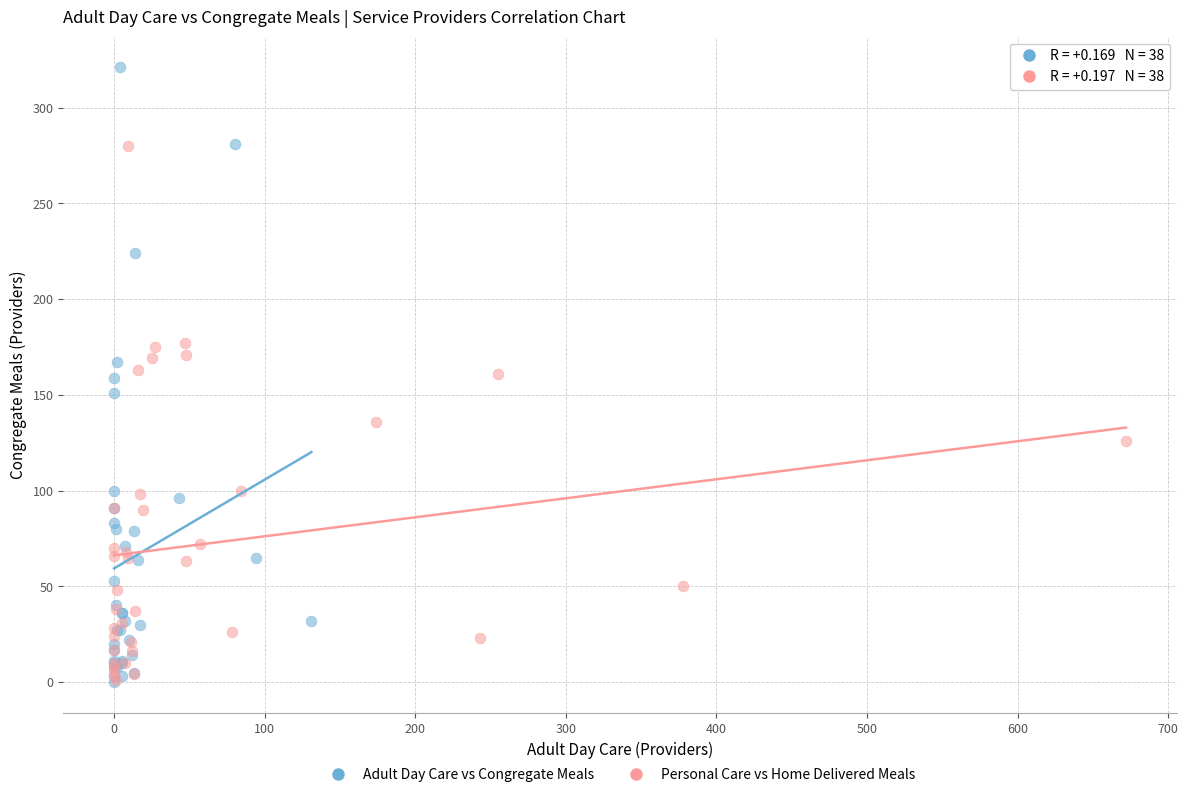

Which series has the widest spread of Y values?

Adult Day Care vs Congregate Meals